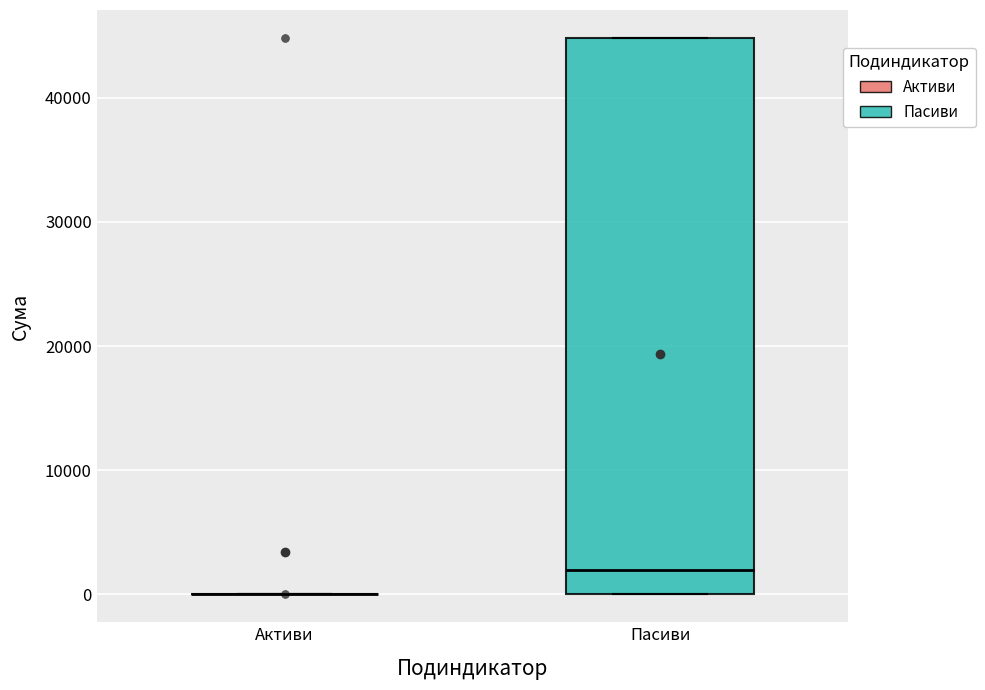

Reading left to right, transcribe this box plot: for each box, give where its median line is, the range the box spans, and where its two whiskers end, as read against the y-axis. The values are not printed on the chart, so give them approximately, as read against the axis.

Активи: box collapsed to a line at 0, whiskers 0 to 0
Пасиви: median 2000, box 0 to 45000, whiskers 0 to 45000